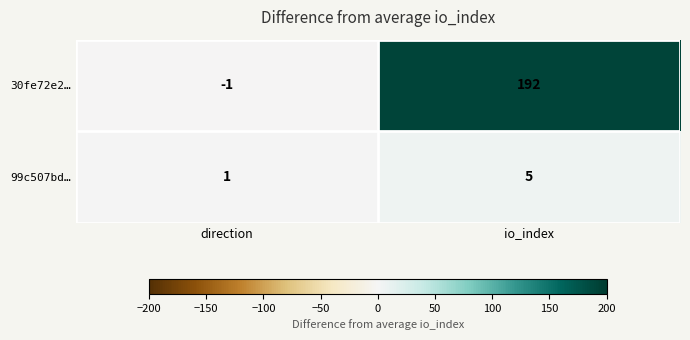

List the series in order of their peak value, lowest first.

99c507bd…, 30fe72e2…